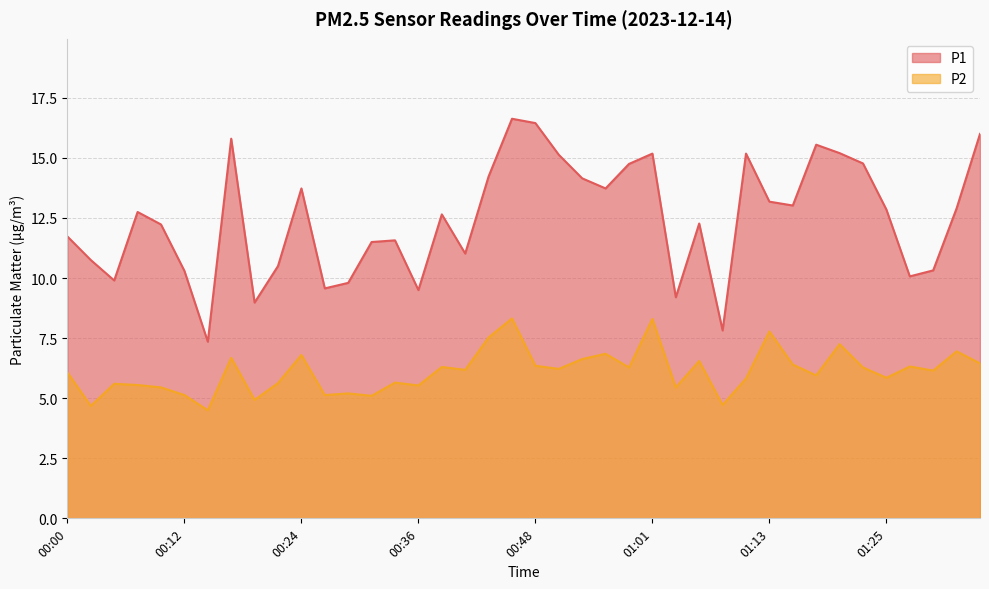

Rank the categories by P2 value from lowest to highest.

00:14, 00:02, 01:08, 00:19, 00:31, 00:12, 00:27, 00:29, 00:10, 01:03, 00:36, 00:07, 00:05, 00:22, 00:34, 01:10, 01:25, 01:18, 00:00, 01:30, 00:41, 00:51, 00:58, 01:22, 00:39, 01:27, 00:48, 01:15, 01:35, 01:05, 00:53, 00:17, 00:24, 00:56, 01:32, 01:20, 00:44, 01:13, 01:01, 00:46